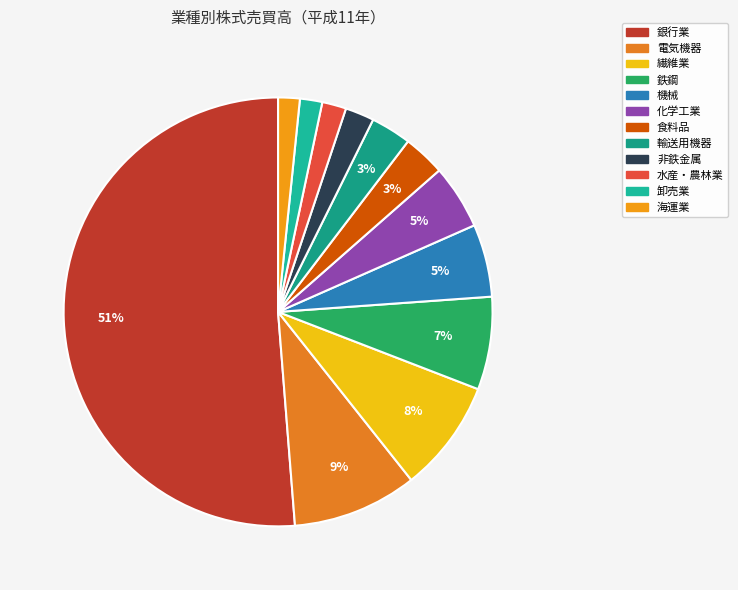

Is the sum of 水産・農林業 and 食料品 greater than half?

No